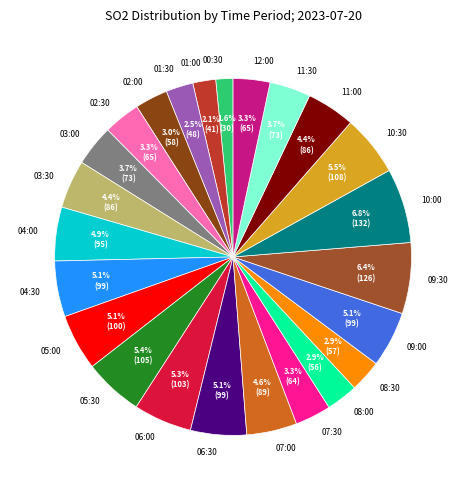

True or false: 08:00 accounts for 17% of the total.

False